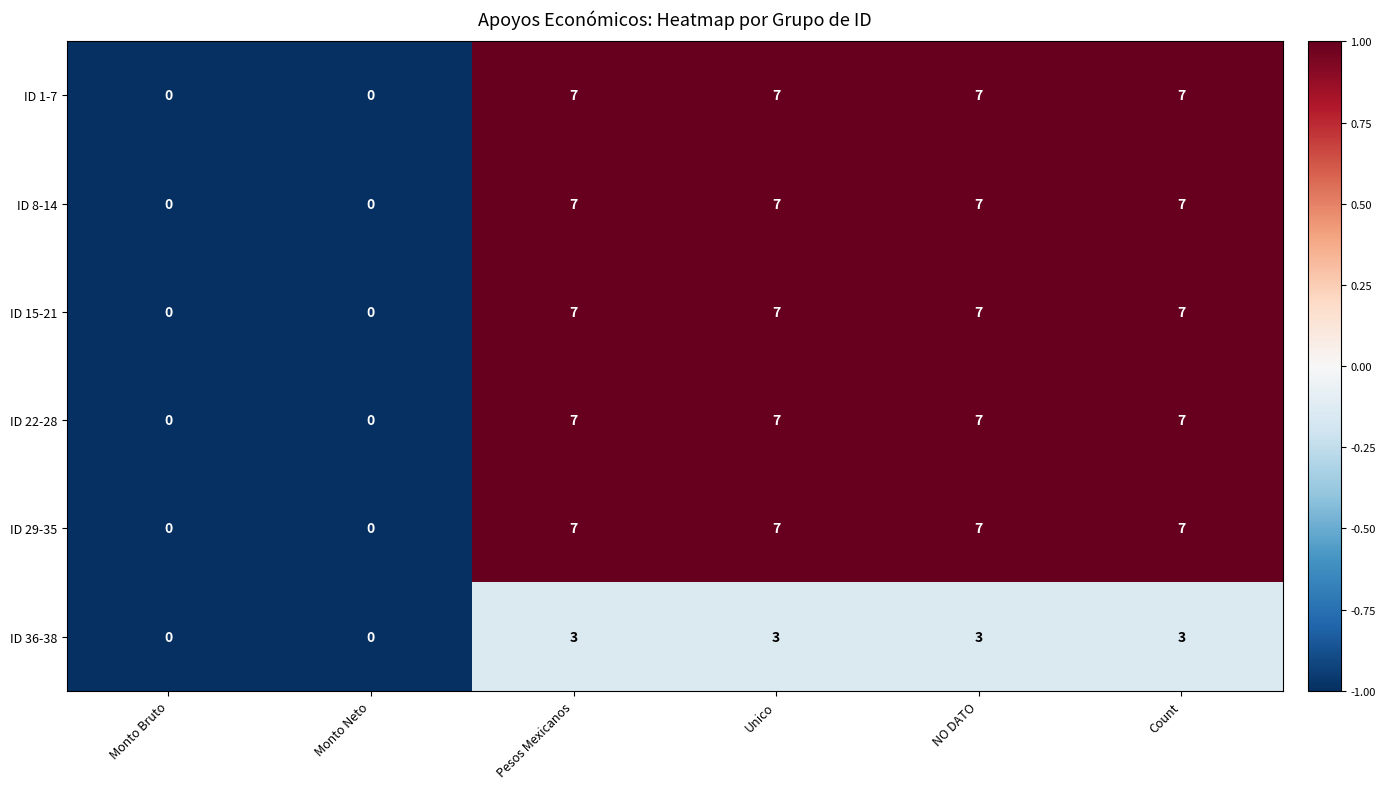

Count the ID 1-7 values in the range 0 to 7.

6